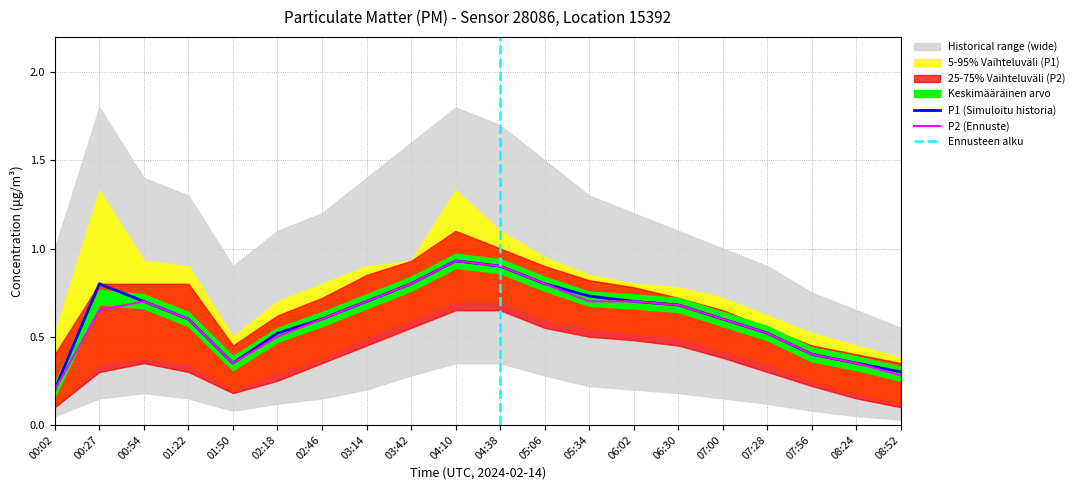

What is the maximum value for P1?

0.9